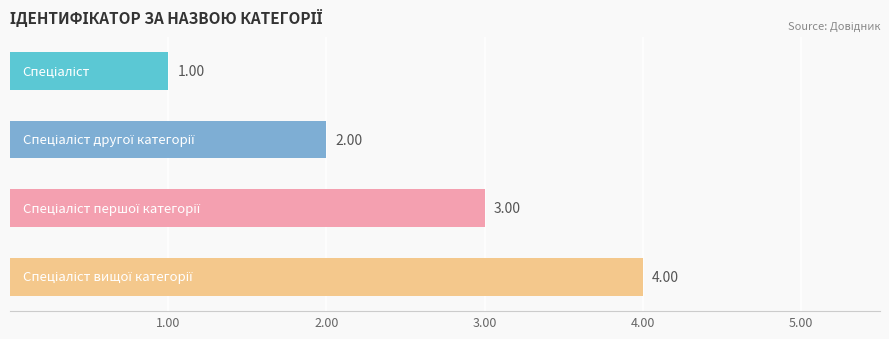

What is the sum of all values?

10